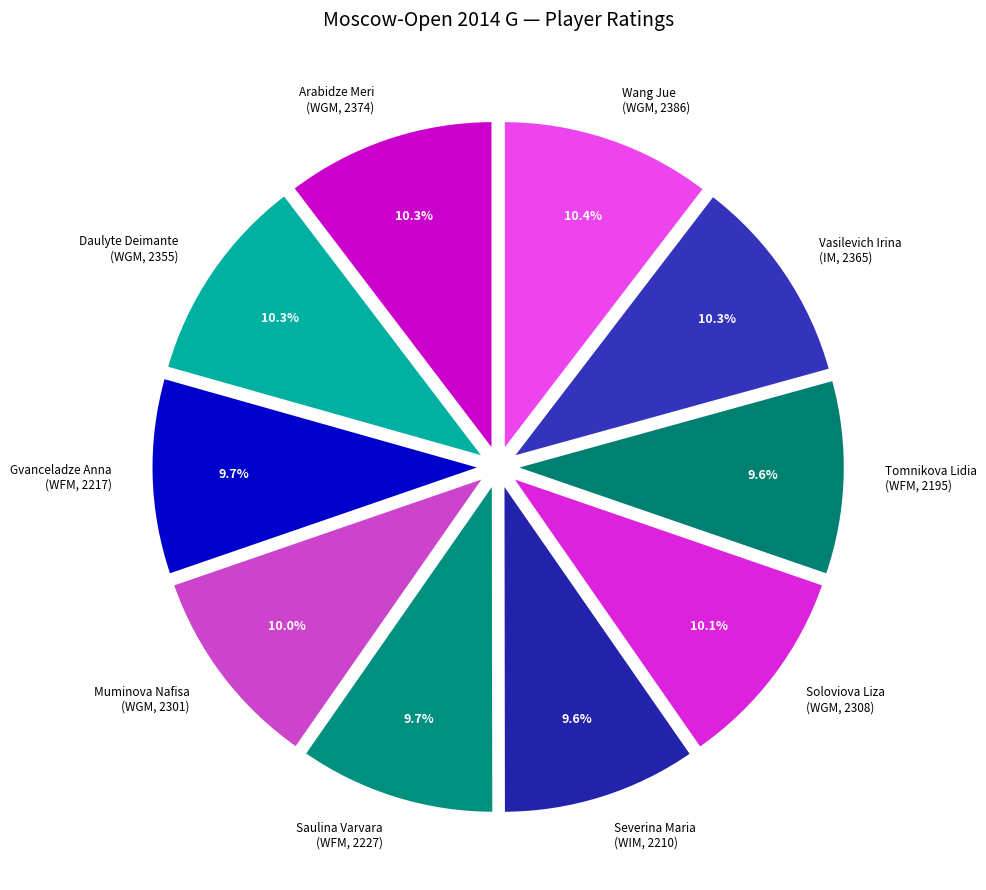

How many slices are in this pie chart?

10